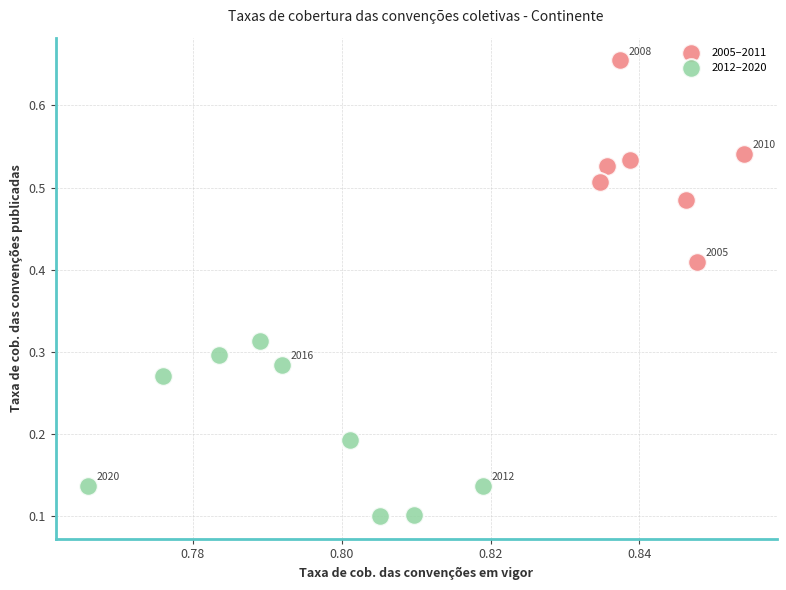

What are all the series names shown in the legend?

2005–2011, 2012–2020